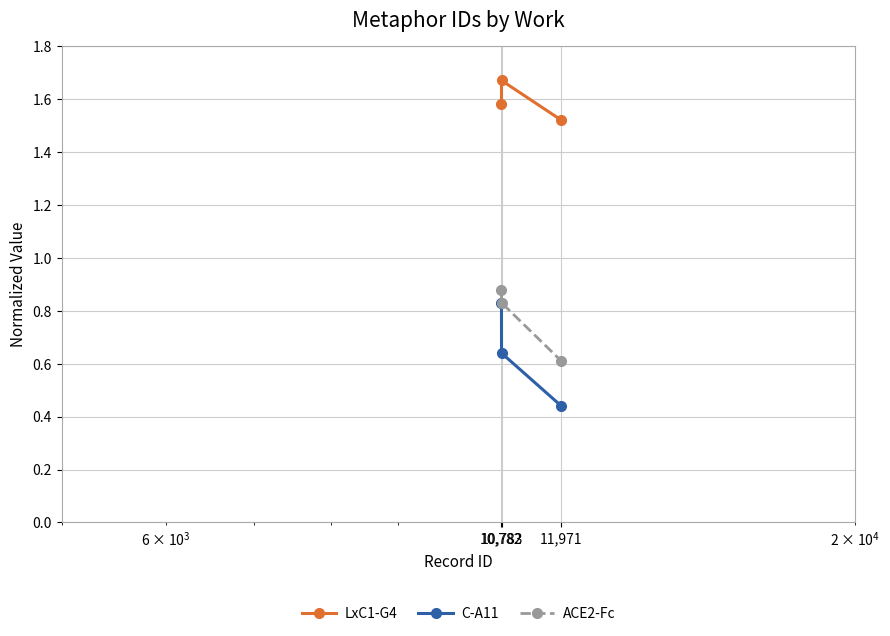

How many LxC1-G4 values are between 1 and 2?

3